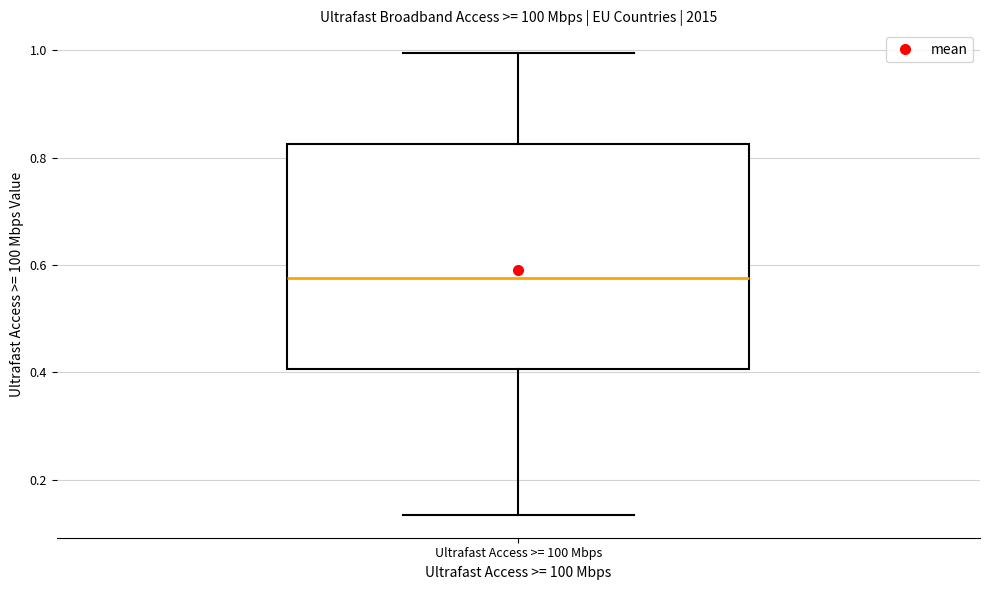

Read this box plot against the y-axis: the position of the median line, the range covered by the box, and the ends of both whiskers. The values are not printed on the chart, so give them approximately, as read against the axis.

median 0.58, box 0.40 to 0.82, whiskers 0.14 to 1.00